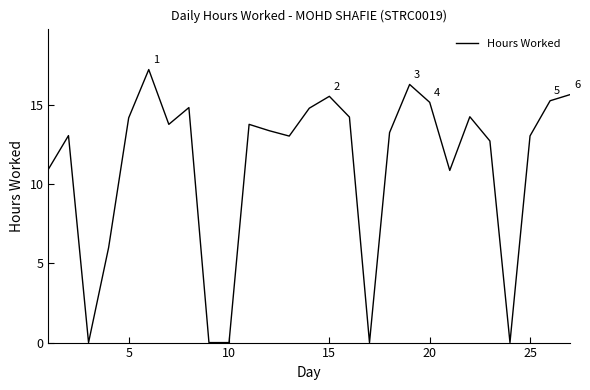

True or false: there are more than 2 points higher than both neighbors.

True